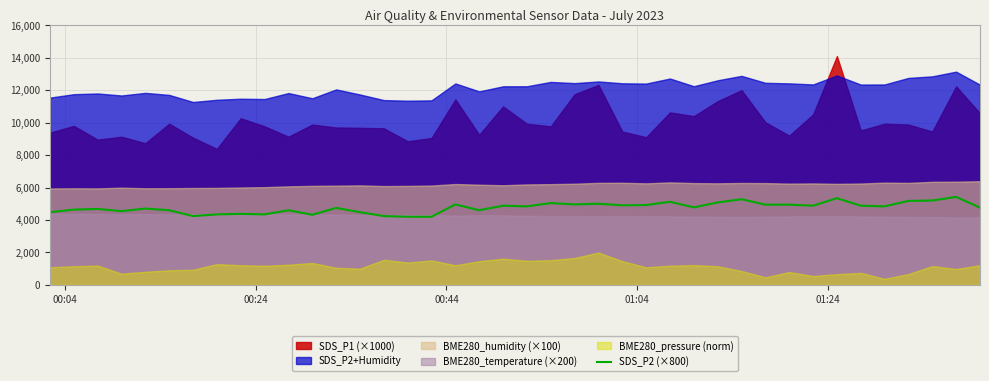

What is the minimum value for SDS_P2 (×800)?

4200